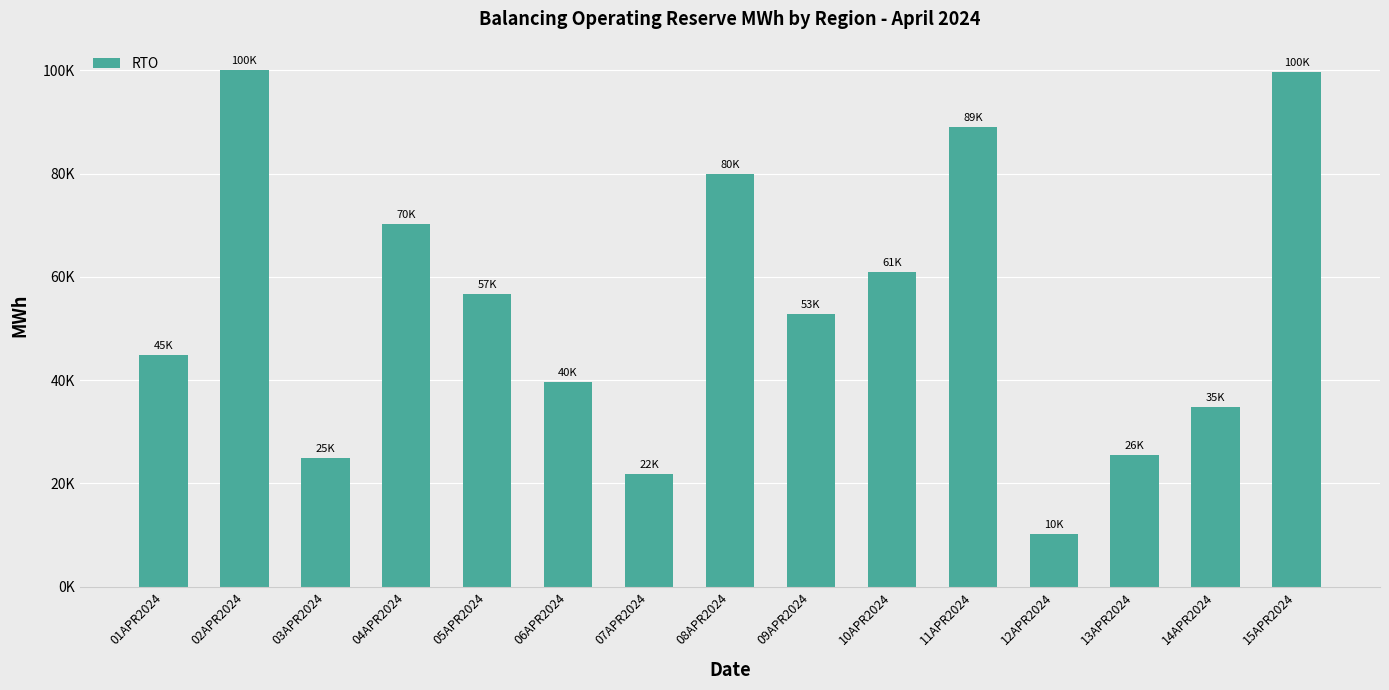

The chart shows a value of 56721.9 at 05APR2024. True or false?

True